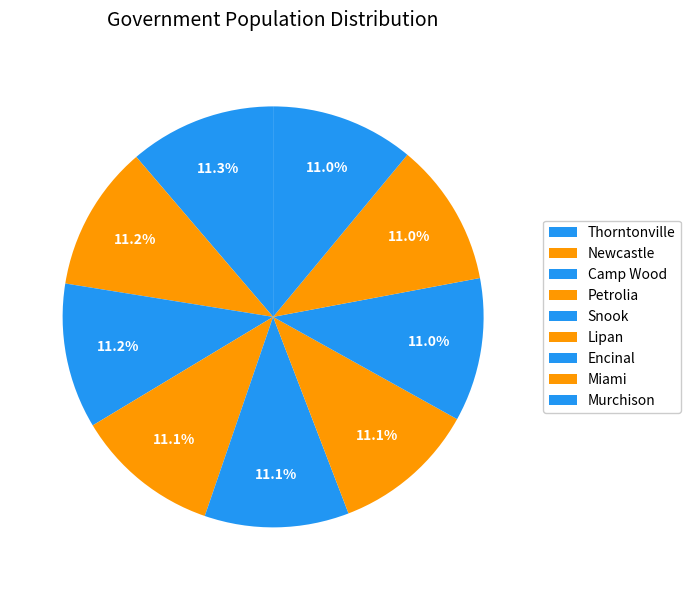

How many segments does this pie chart have?

9